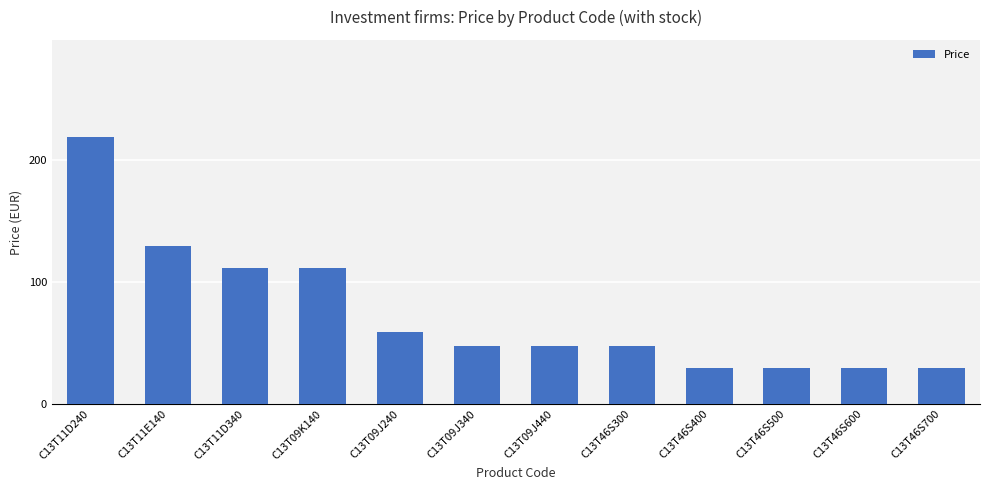

What is the minimum value shown in the chart?

29.8